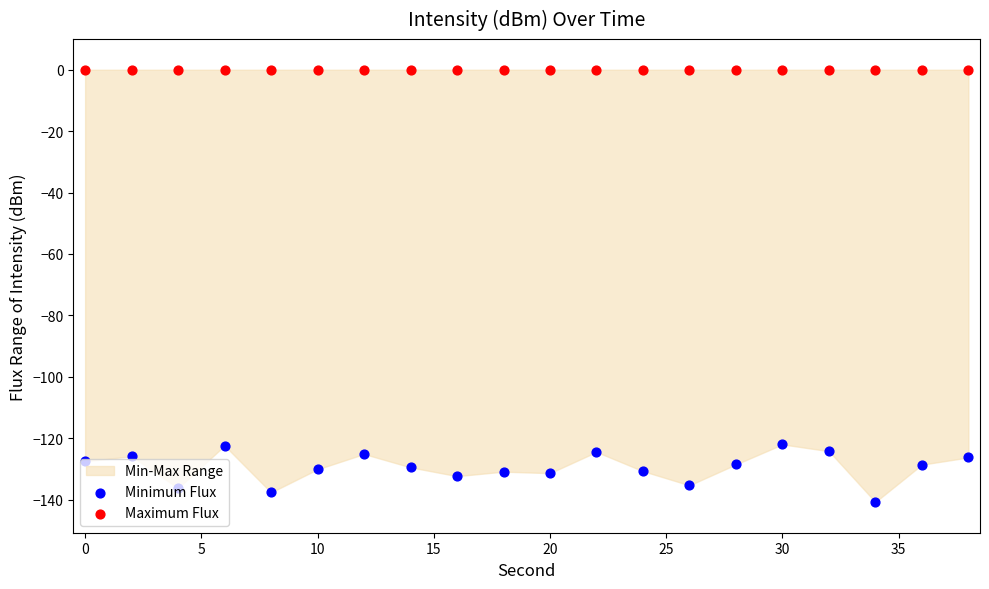

Which series has the widest spread of Y values?

Minimum Flux